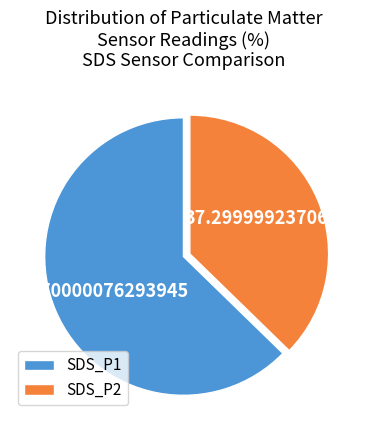

Between SDS_P1 and SDS_P2, which is larger?

SDS_P1